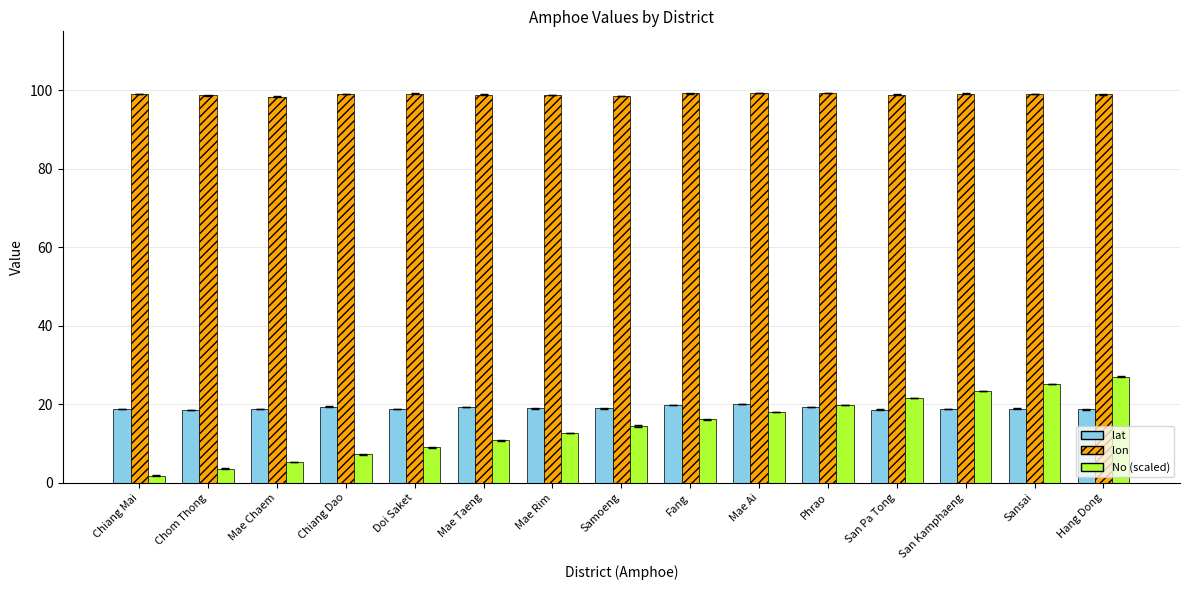

The value of lon at Chiang Dao is 152.5. True or false?

False